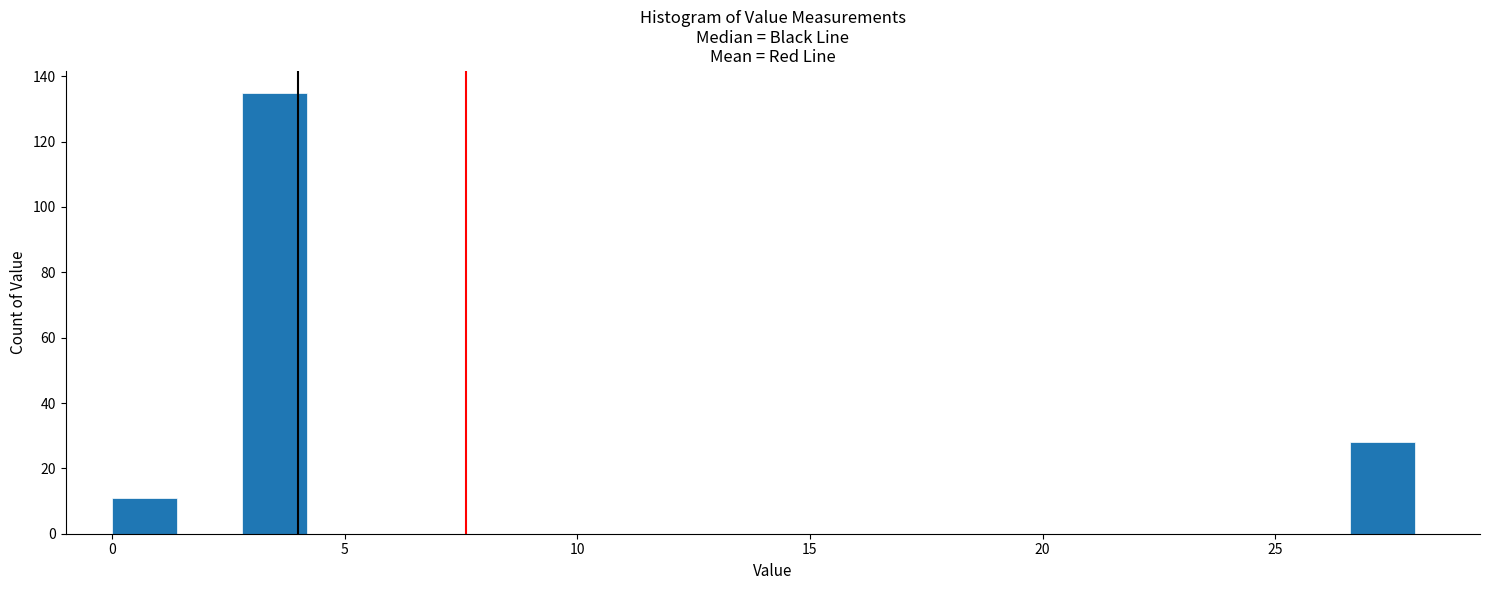

Around what value on the x-axis is the tallest bar? Give the approximate position of its centre, as read against the axis.

3.5